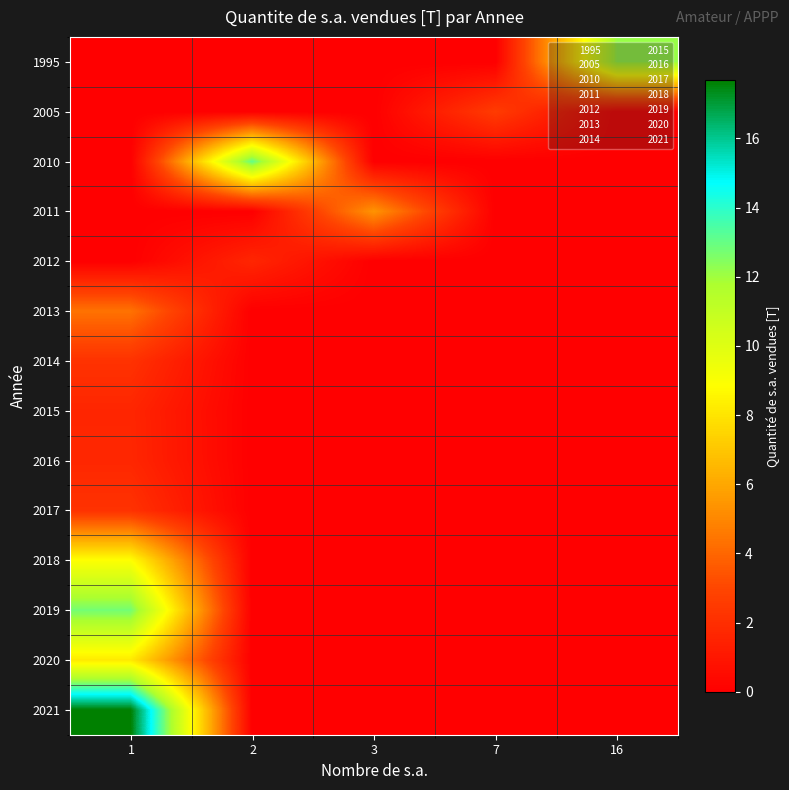

What is the spread (max minus min) of values at 16?

12.1